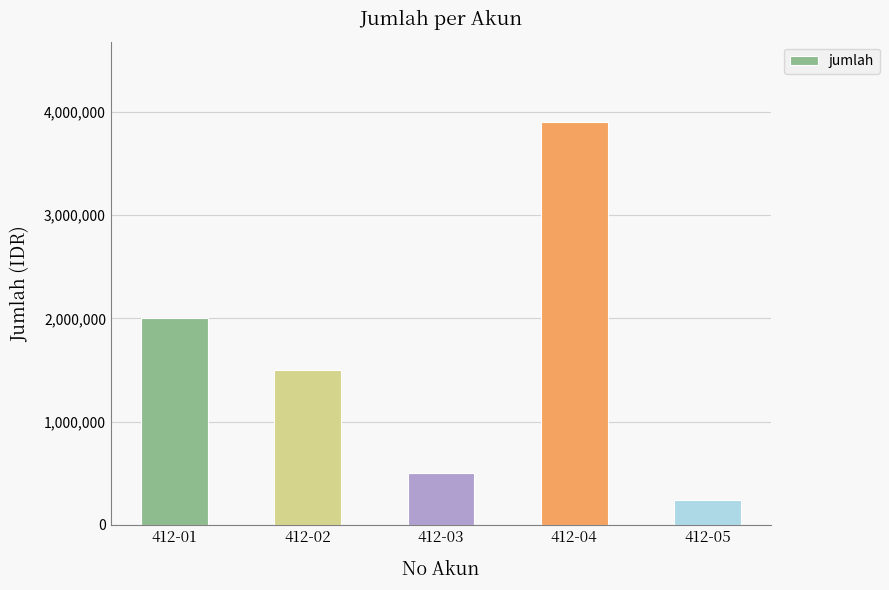

Which label corresponds to the largest value in the chart?

412-04